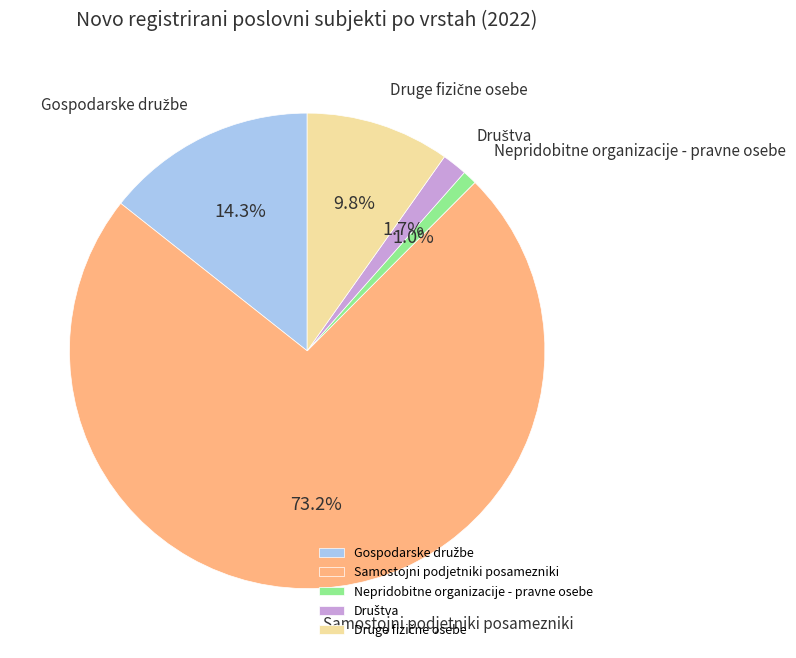

Which category has the biggest portion of the pie?

Samostojni podjetniki posamezniki